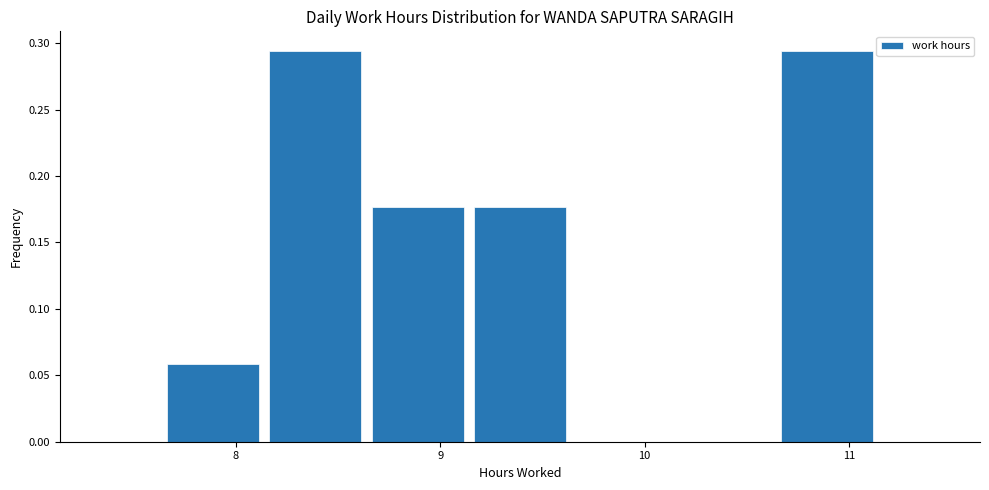

Reading left to right, transcribe this chart: for each bar, give the range it covers on the x-axis and its height. Neither the bar edges nor the heights are printed on the chart, so give them approximately, as read against the axes.

7.14 to 7.64: 0
7.64 to 8.14: 0.060
8.14 to 8.64: 0.295
8.64 to 9.14: 0.175
9.14 to 9.64: 0.175
9.64 to 10.14: 0
10.14 to 10.64: 0
10.64 to 11.14: 0.295
11.14 to 11.64: 0